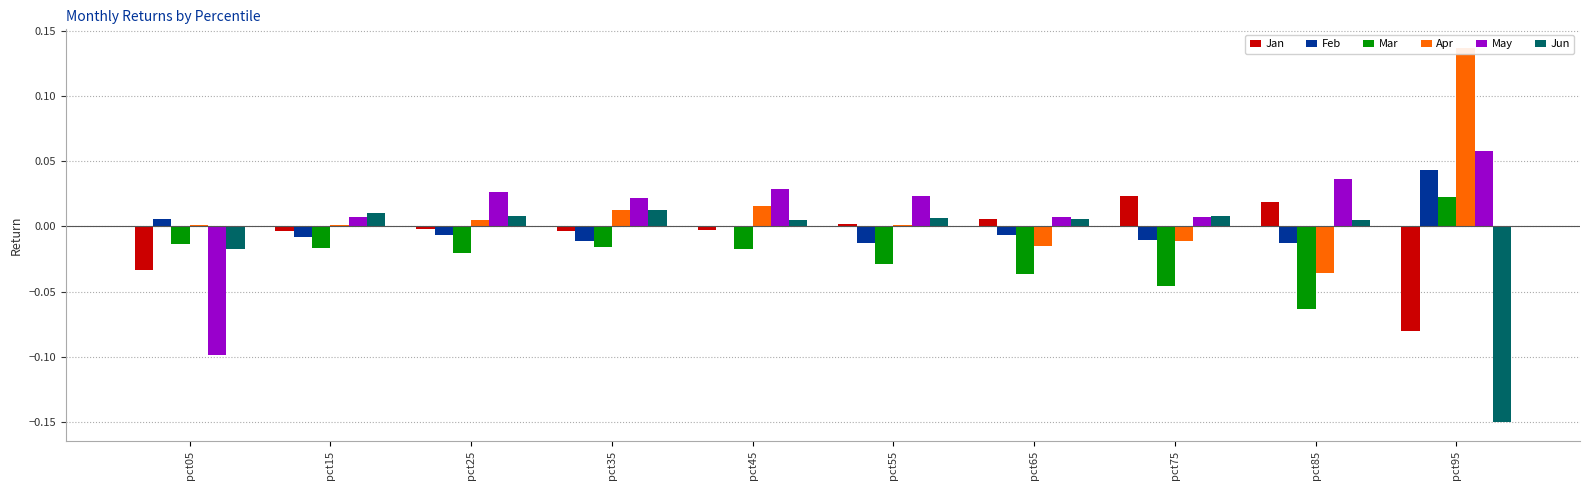

True or false: Mar has a value of 0.0 at pct95.

True